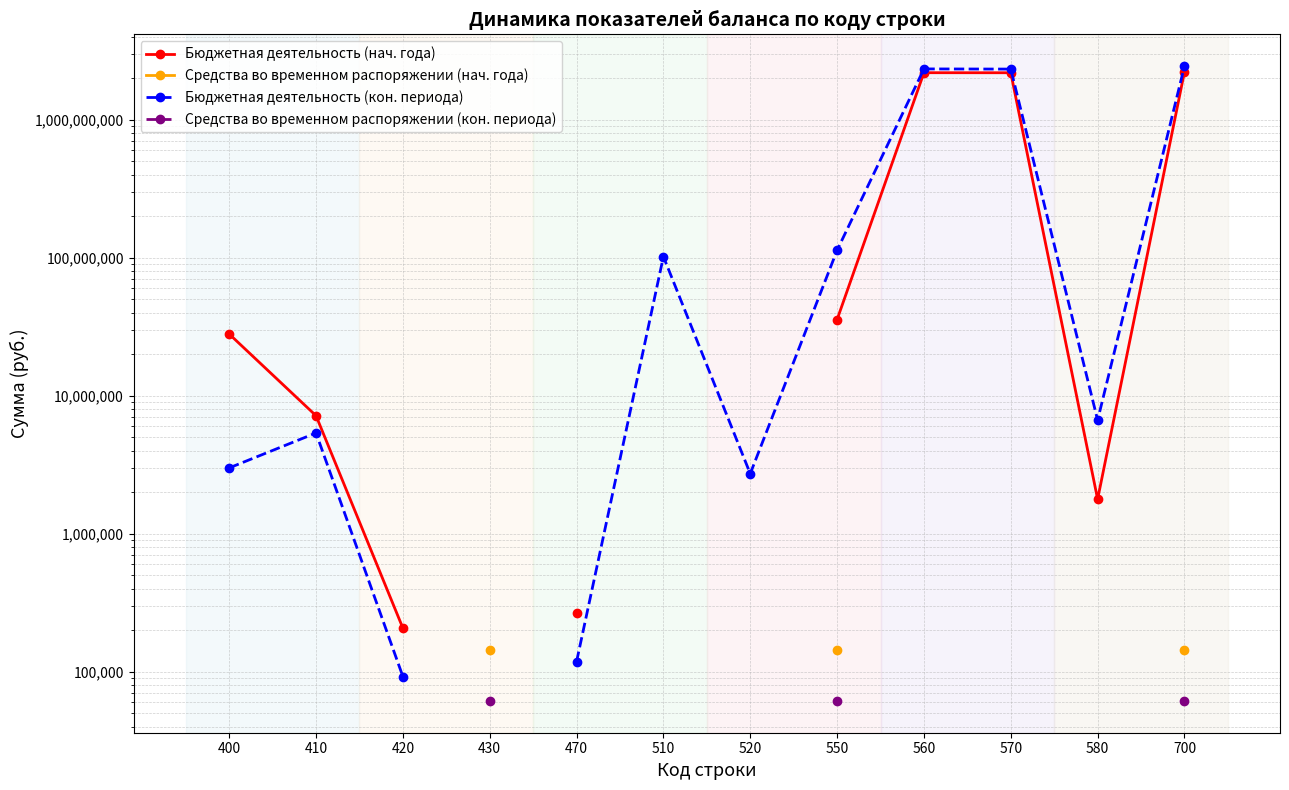

True or false: Бюджетная деятельность (нач. года) has a value of 82690.2 at 420.

False